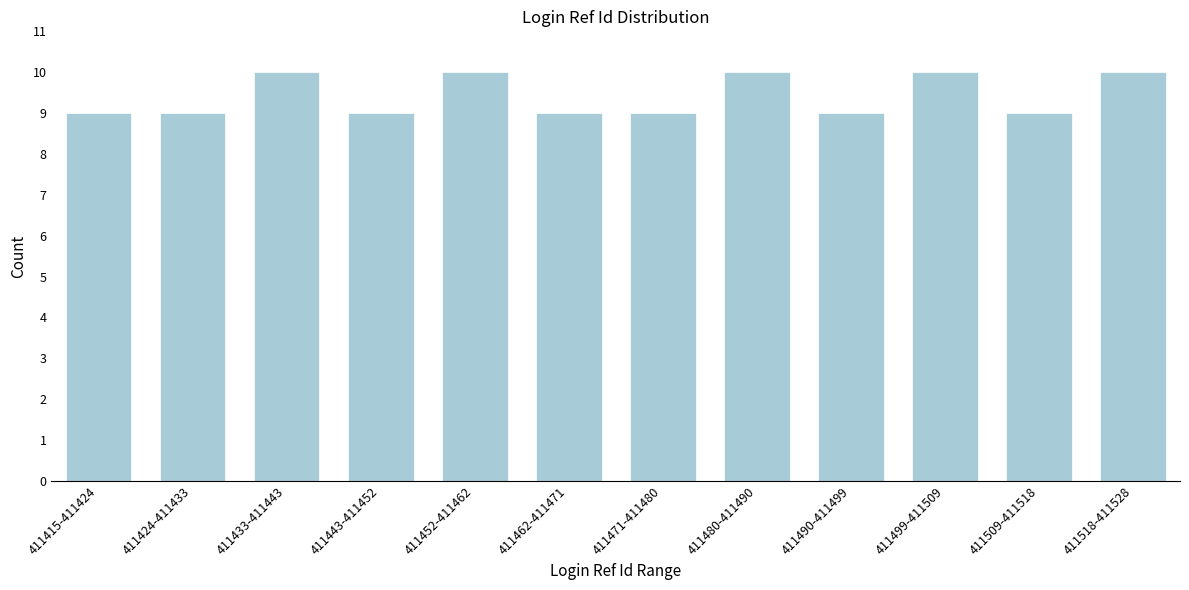

Reading left to right, extract all data points from this chart.

9	9	10	9	10	9	9	10	9	10	9	10